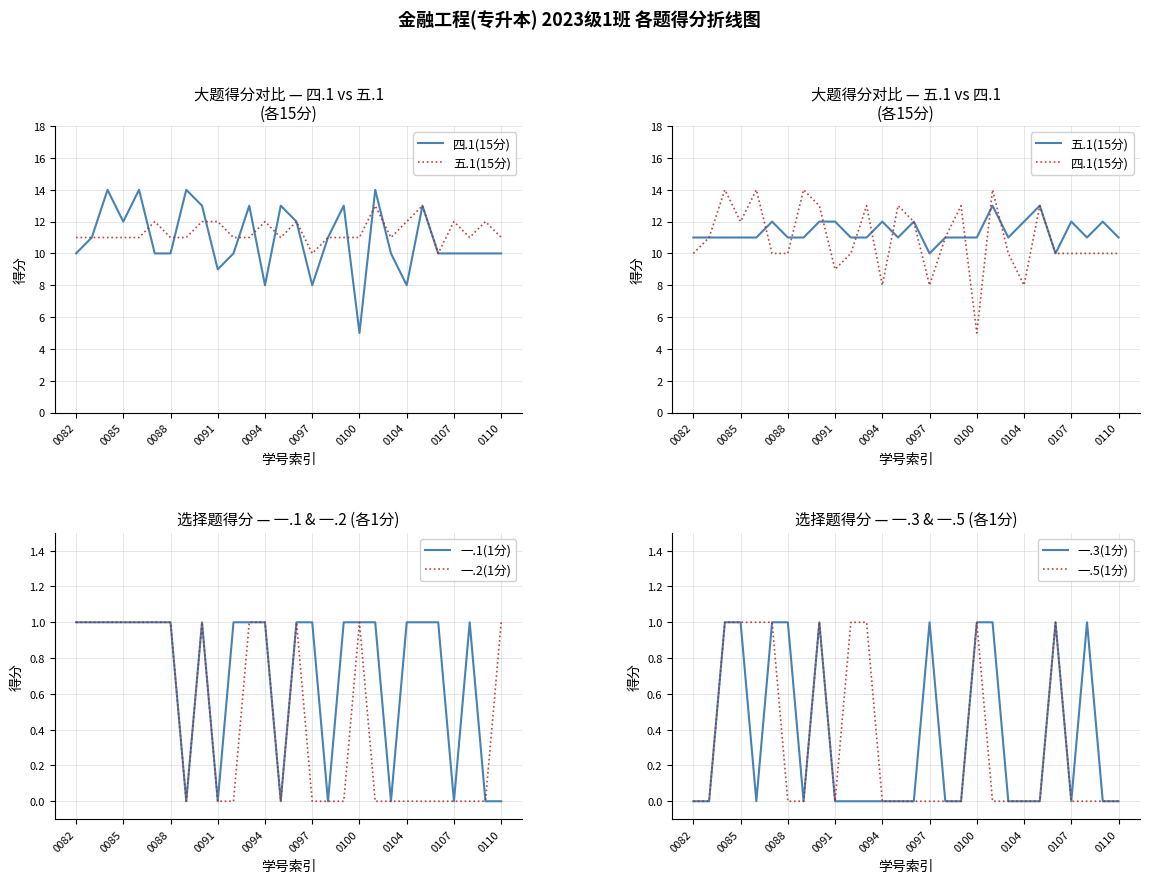

Reading left to right, what are all the values shown in this chart?

四.1(15分): 10	11	14	12	14	10	10	14	13	9	10	13	8	13	12	8	11	13	5	14	10	8	13	10	10	10	10	10
五.1(15分): 11	11	11	11	11	12	11	11	12	12	11	11	12	11	12	10	11	11	11	13	11	12	13	10	12	11	12	11
一.1(1分): 1	1	1	1	1	1	1	0	1	0	1	1	1	0	1	1	0	1	1	1	0	1	1	1	0	1	0	0
一.2(1分): 1	1	1	1	1	1	1	0	1	0	0	1	1	0	1	0	0	0	1	0	0	0	0	0	0	0	0	1
一.3(1分): 0	0	1	1	0	1	1	0	1	0	0	0	0	0	0	1	0	0	1	1	0	0	0	1	0	1	0	0
一.5(1分): 0	0	1	1	1	1	0	0	1	0	1	1	0	0	0	0	0	0	1	0	0	0	0	1	0	0	0	0